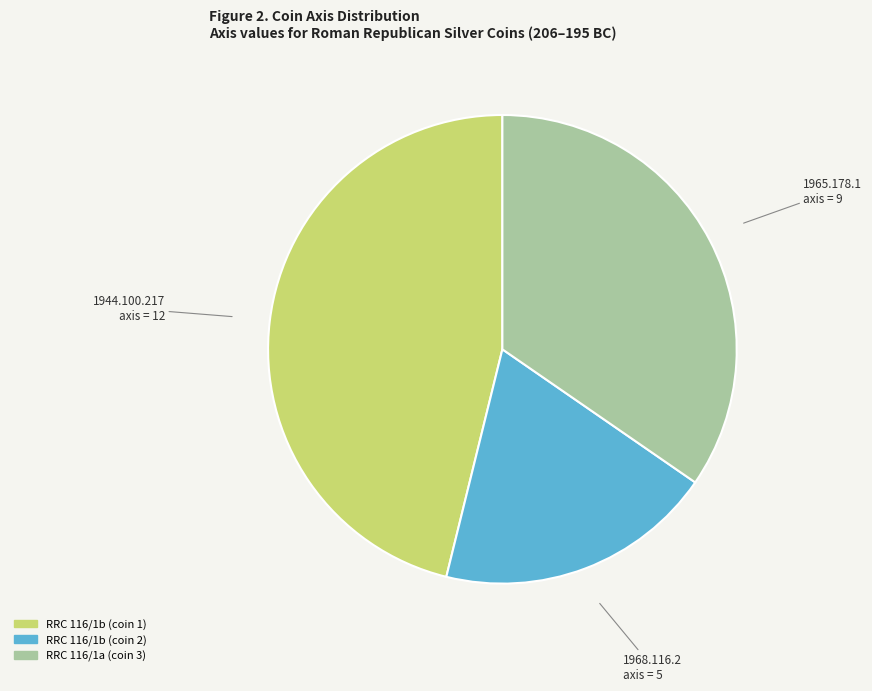

Is there any slice that represents more than half of the pie?

No